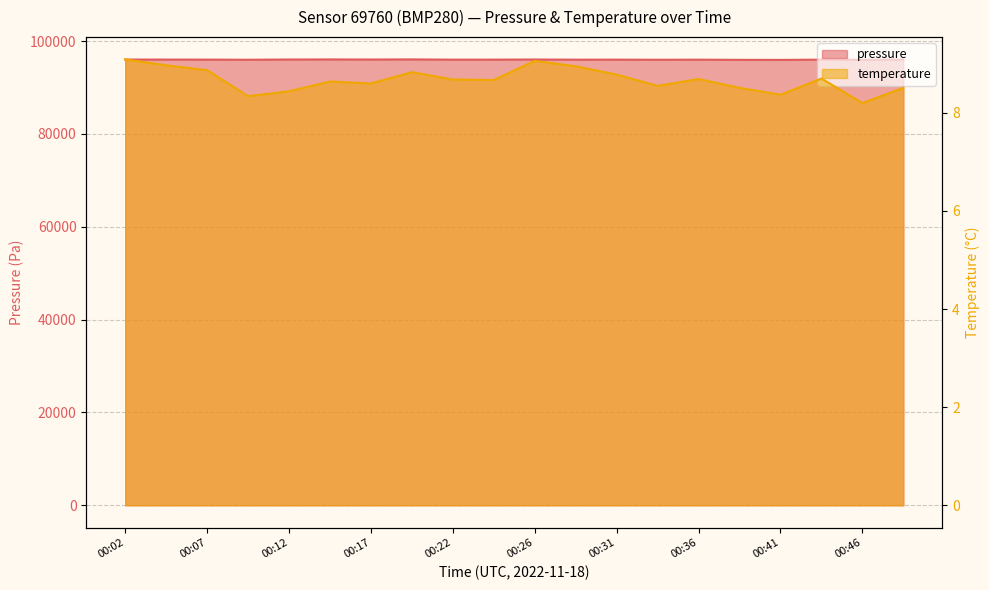

What is the sum of the temperature values at 00:12 and 00:46?

16.6